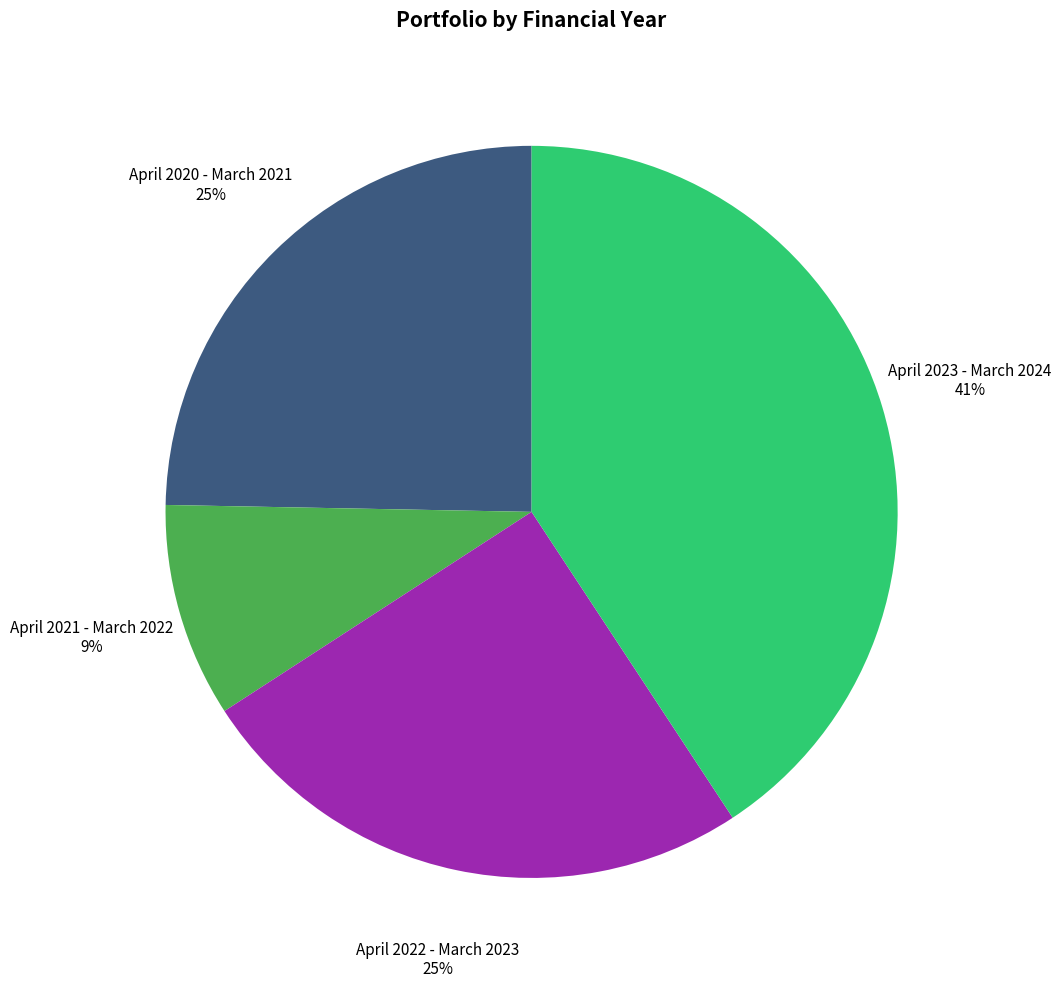

To the nearest percent, what is the combined percentage of April 2021 - March 2022 and April 2020 - March 2021?

34%